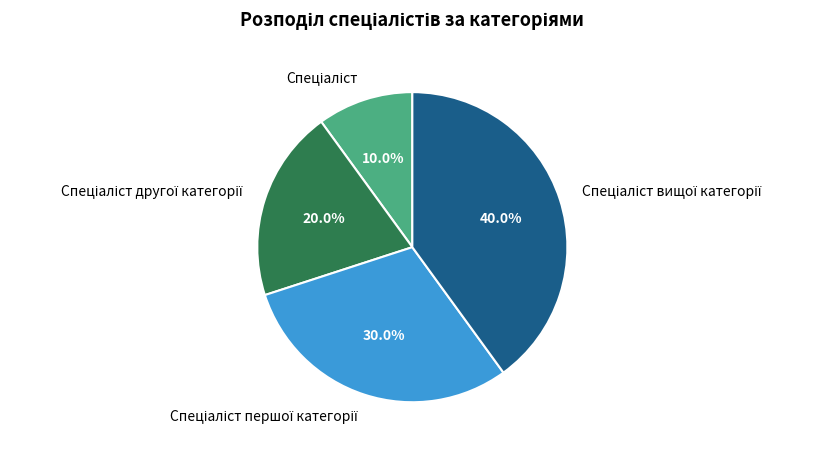

Is there a majority slice in this chart?

No